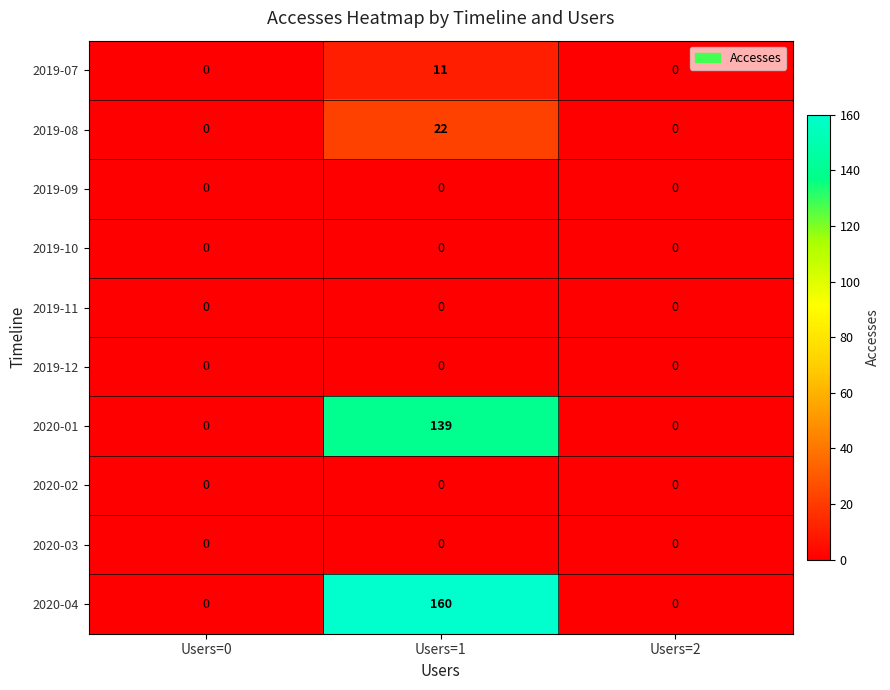

Reading left to right, what are all the values shown in this chart?

2019-07: Users=0=0	Users=1=11	Users=2=0
2019-08: Users=0=0	Users=1=22	Users=2=0
2019-09: Users=0=0	Users=1=0	Users=2=0
2019-10: Users=0=0	Users=1=0	Users=2=0
2019-11: Users=0=0	Users=1=0	Users=2=0
2019-12: Users=0=0	Users=1=0	Users=2=0
2020-01: Users=0=0	Users=1=139	Users=2=0
2020-02: Users=0=0	Users=1=0	Users=2=0
2020-03: Users=0=0	Users=1=0	Users=2=0
2020-04: Users=0=0	Users=1=160	Users=2=0